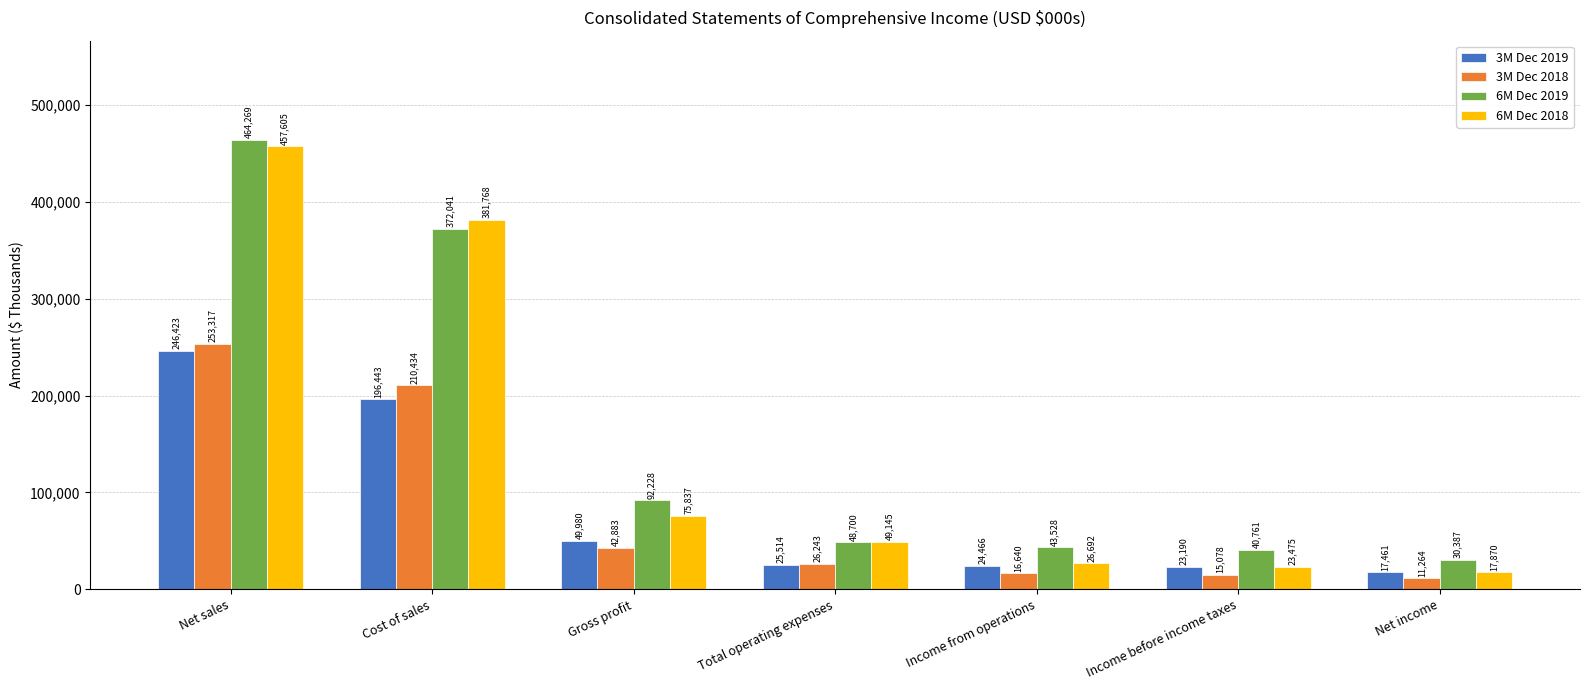

How many bars are there in total?

28